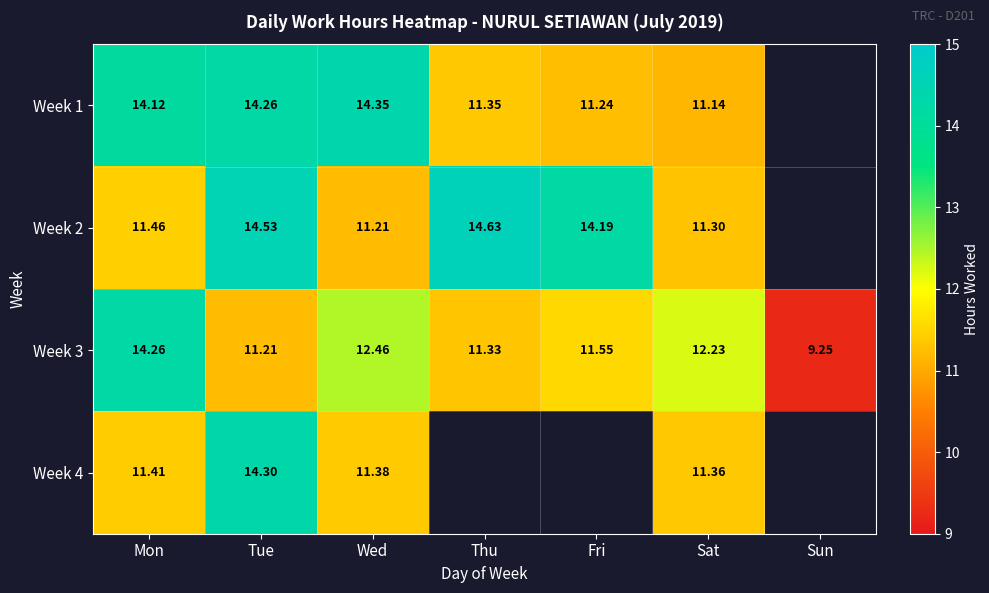

At which label does Week 3 reach its minimum?

Sun